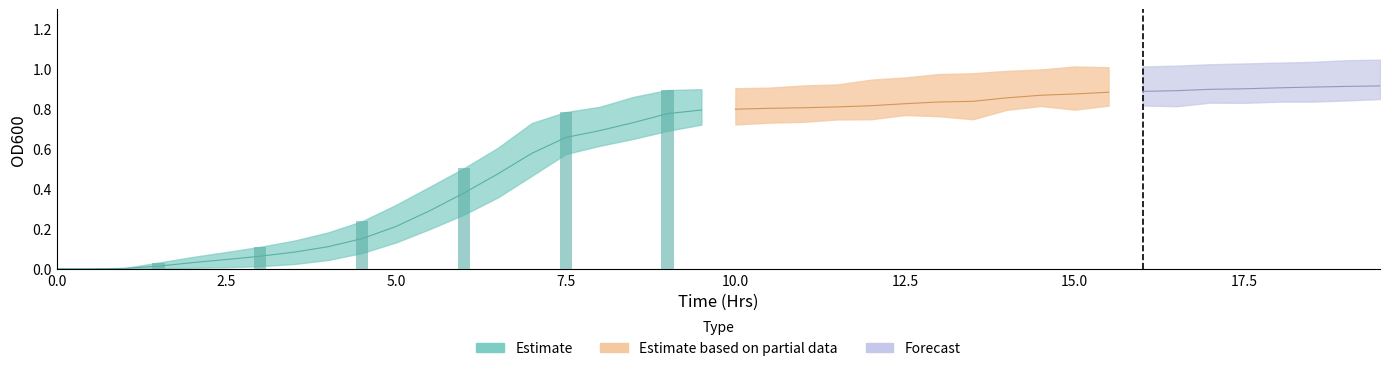

Are the bars horizontal?

No